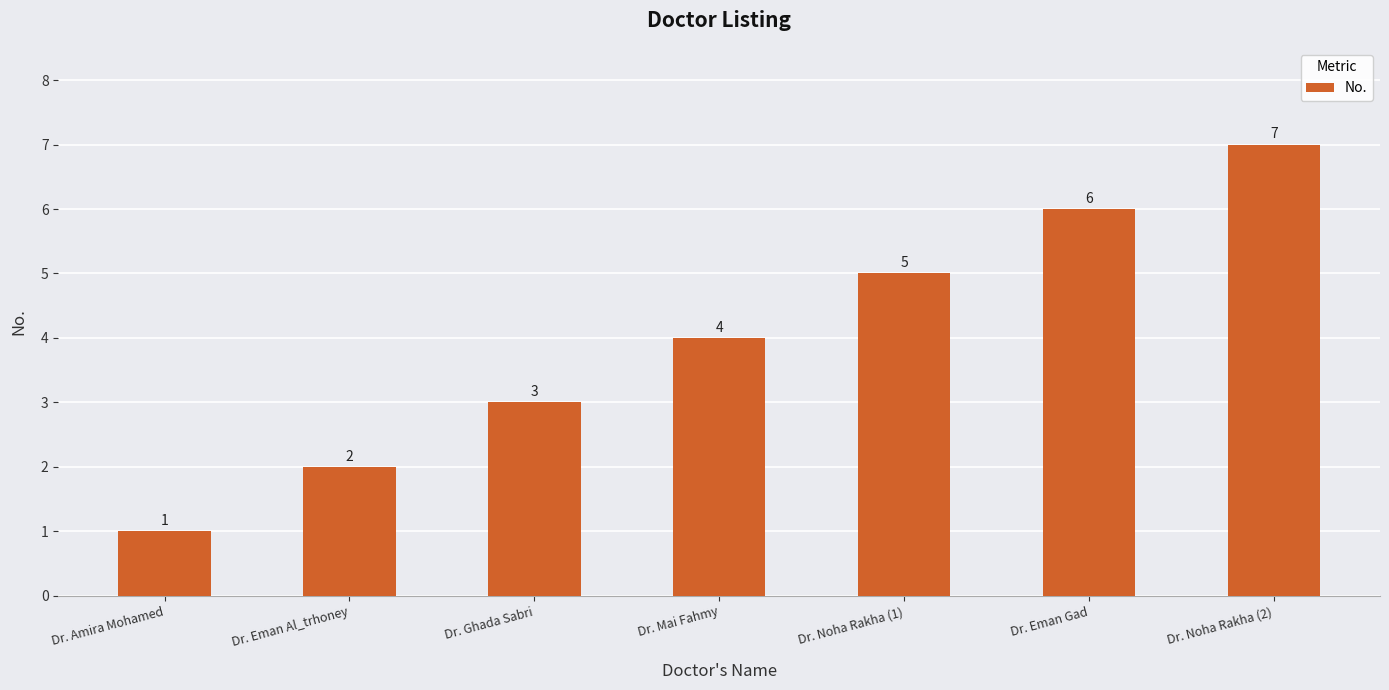

Count the number of categories in the chart.

7